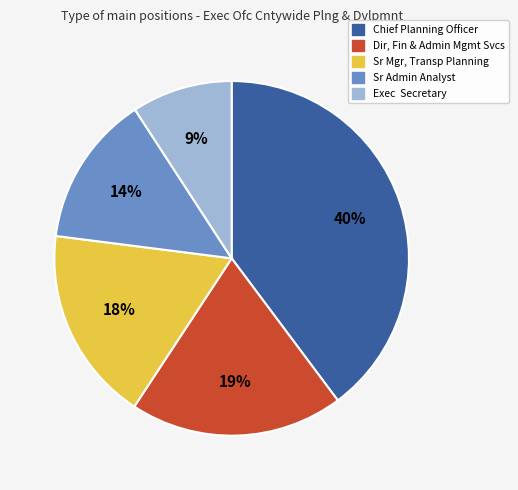

Which has a higher value, Dir, Fin & Admin Mgmt Svcs or Sr Admin Analyst?

Dir, Fin & Admin Mgmt Svcs